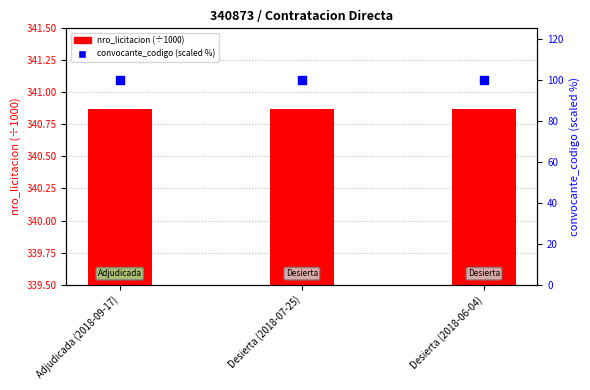

At which category is the sum across all series the highest?

Adjudicada (2018-09-17)